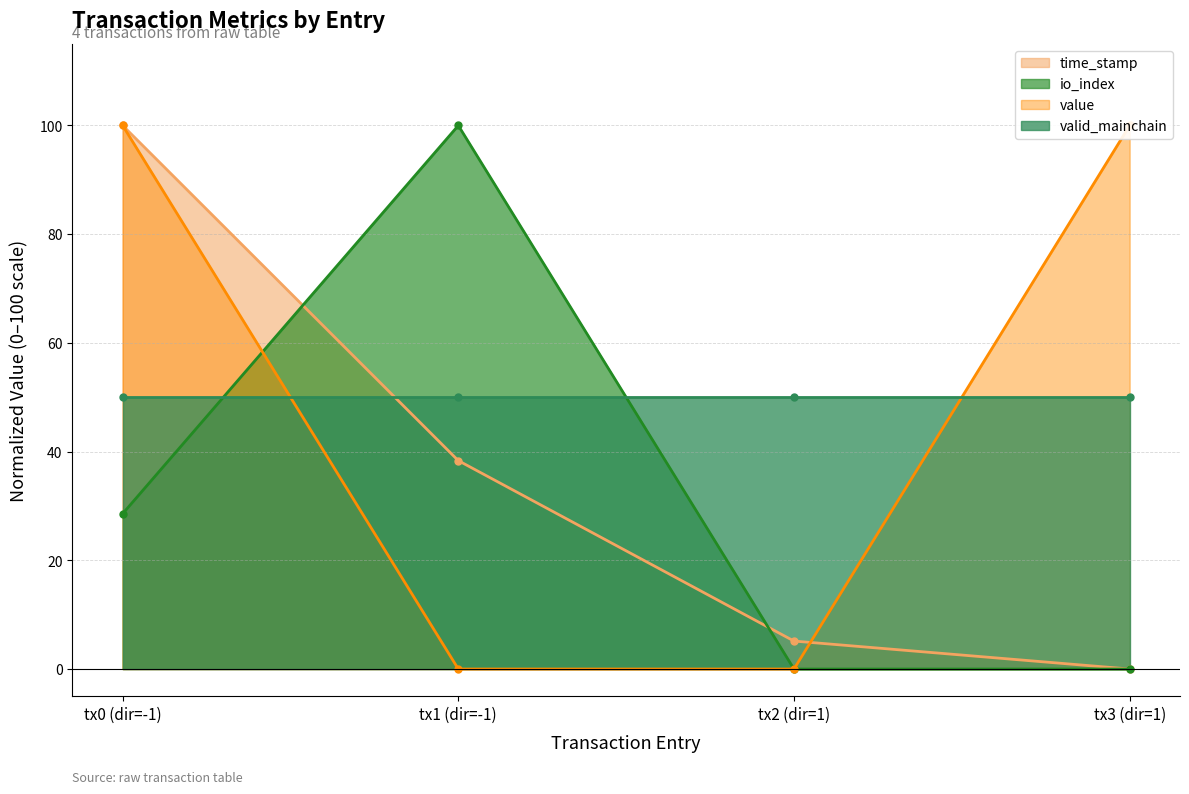

True or false: value and io_index intersect in this chart.

True